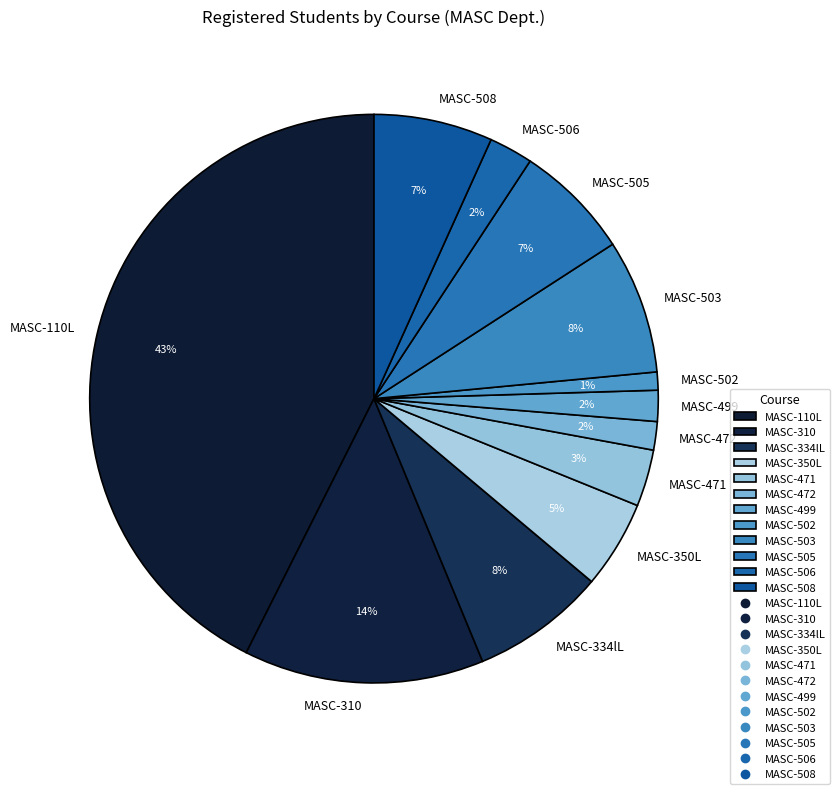

Count the number of slices in the pie.

12